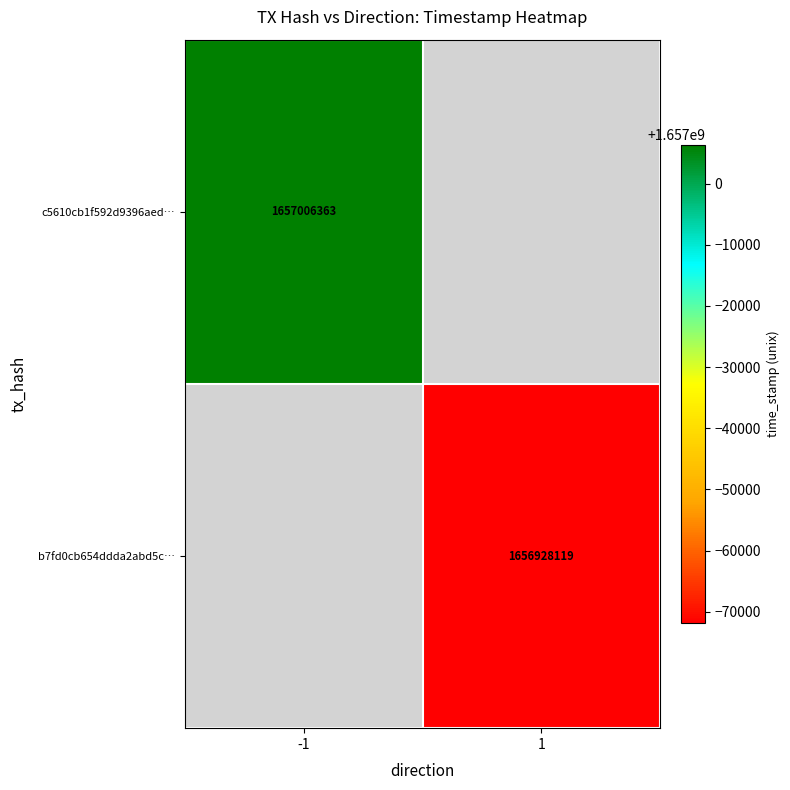

The value of c5610cb1f592d9396aed… at -1 is 817453840. True or false?

False